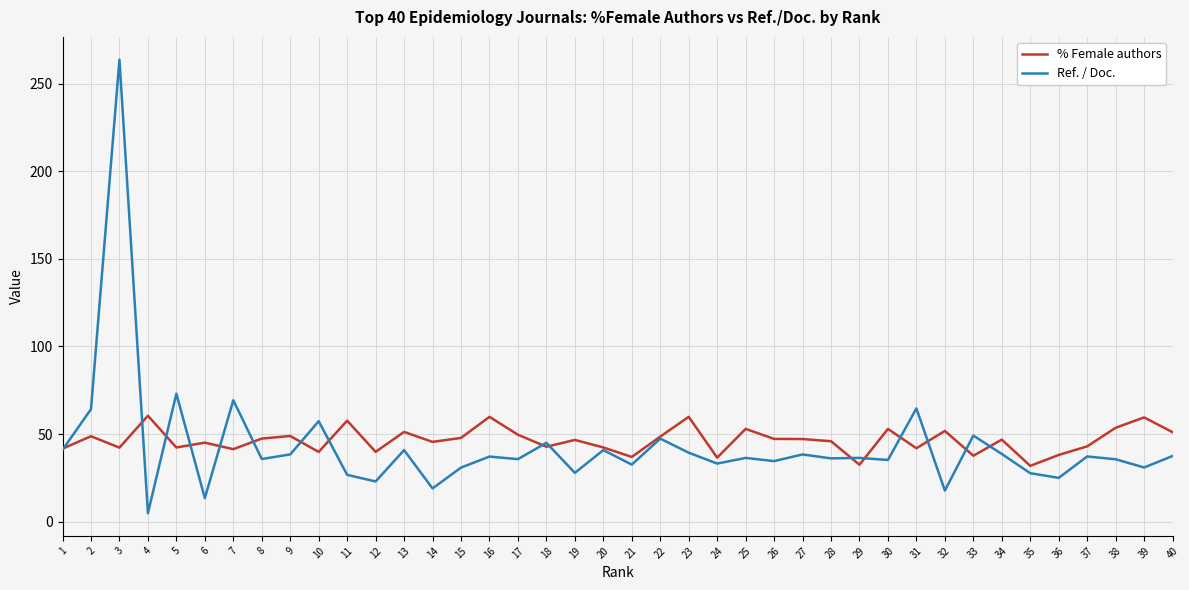

Which series has the largest range (max minus min)?

Ref. / Doc.